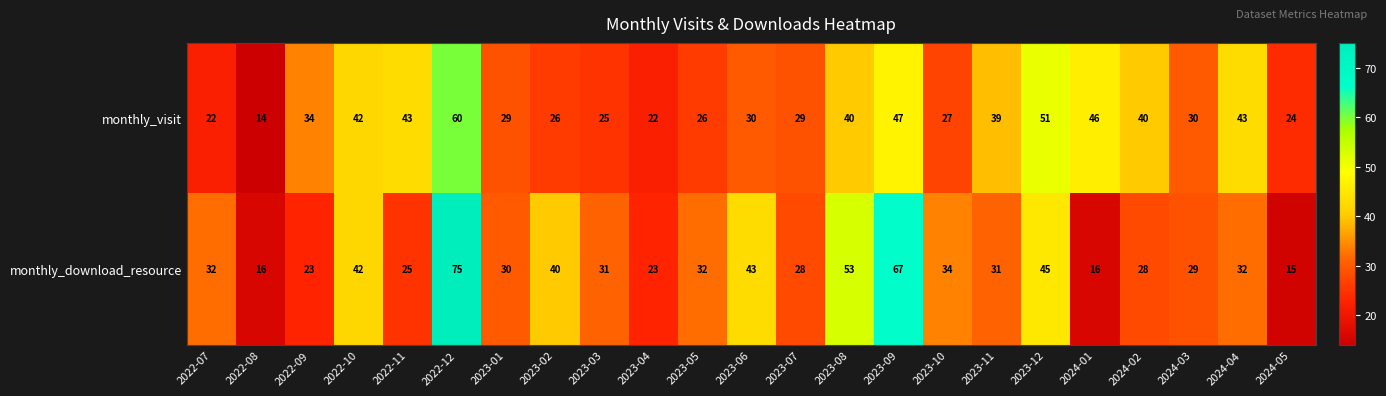

What is the sum of all monthly_visit values?

789